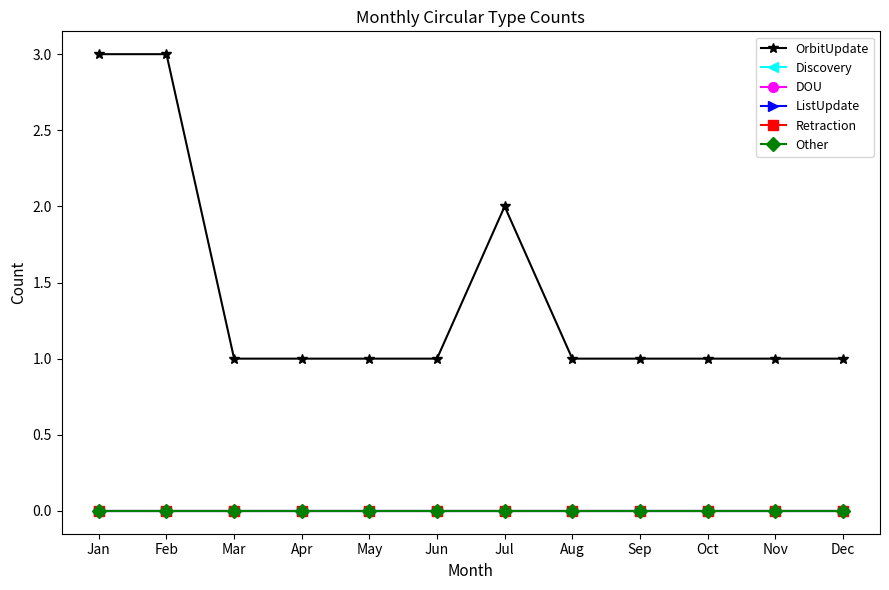

Does the chart have visible grid lines?

No